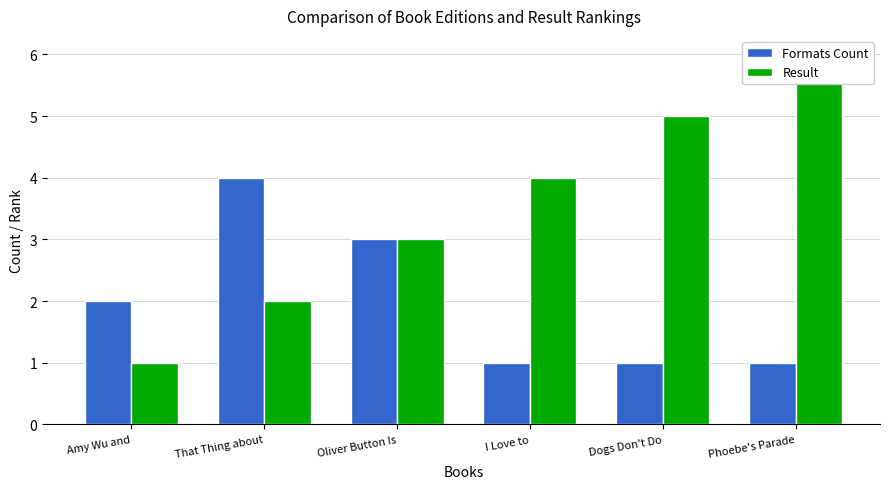

The value of Result at That Thing about is 3. True or false?

False